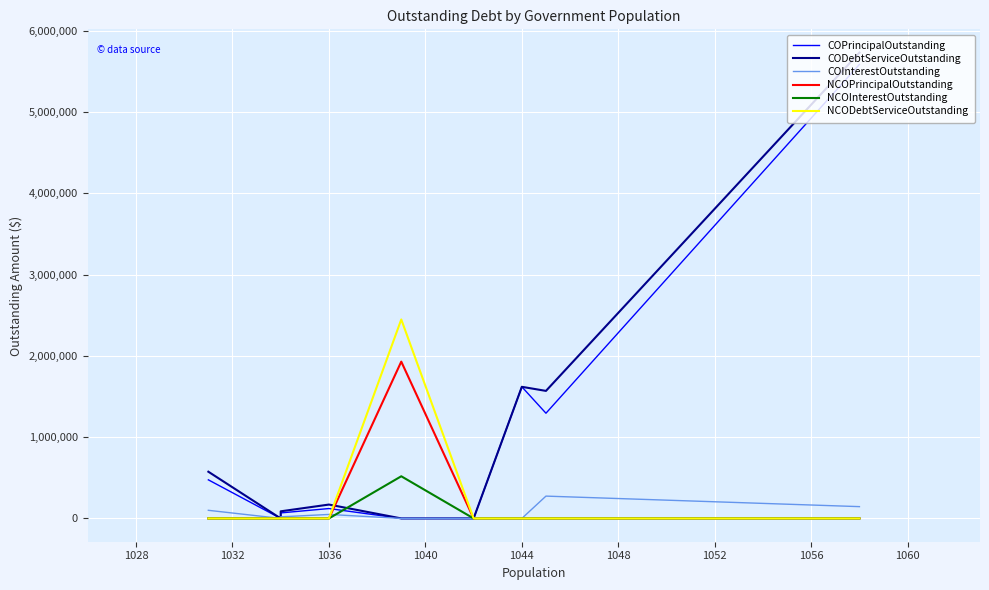

How many lines are shown in the chart?

6